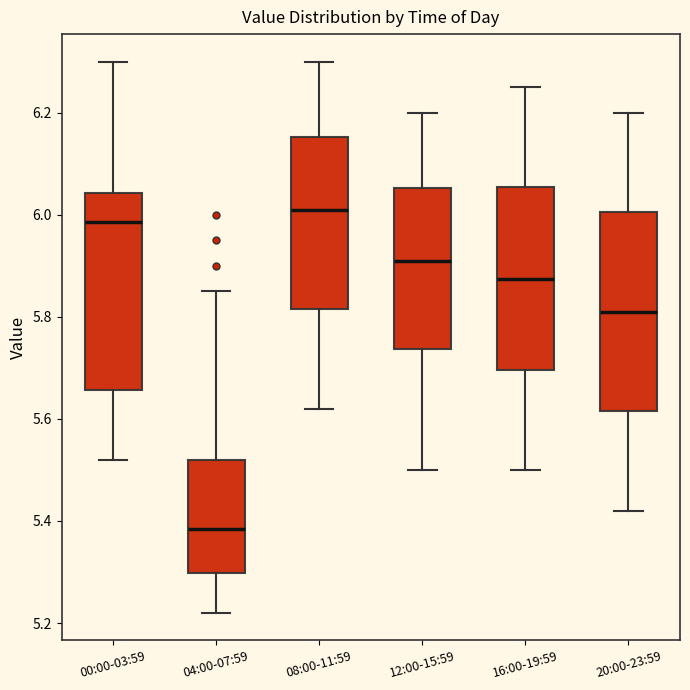

Where is the upper edge of the box for 12:00-15:59 on the y-axis? The values are not printed on the chart, so give them approximately, as read against the axis.

6.06